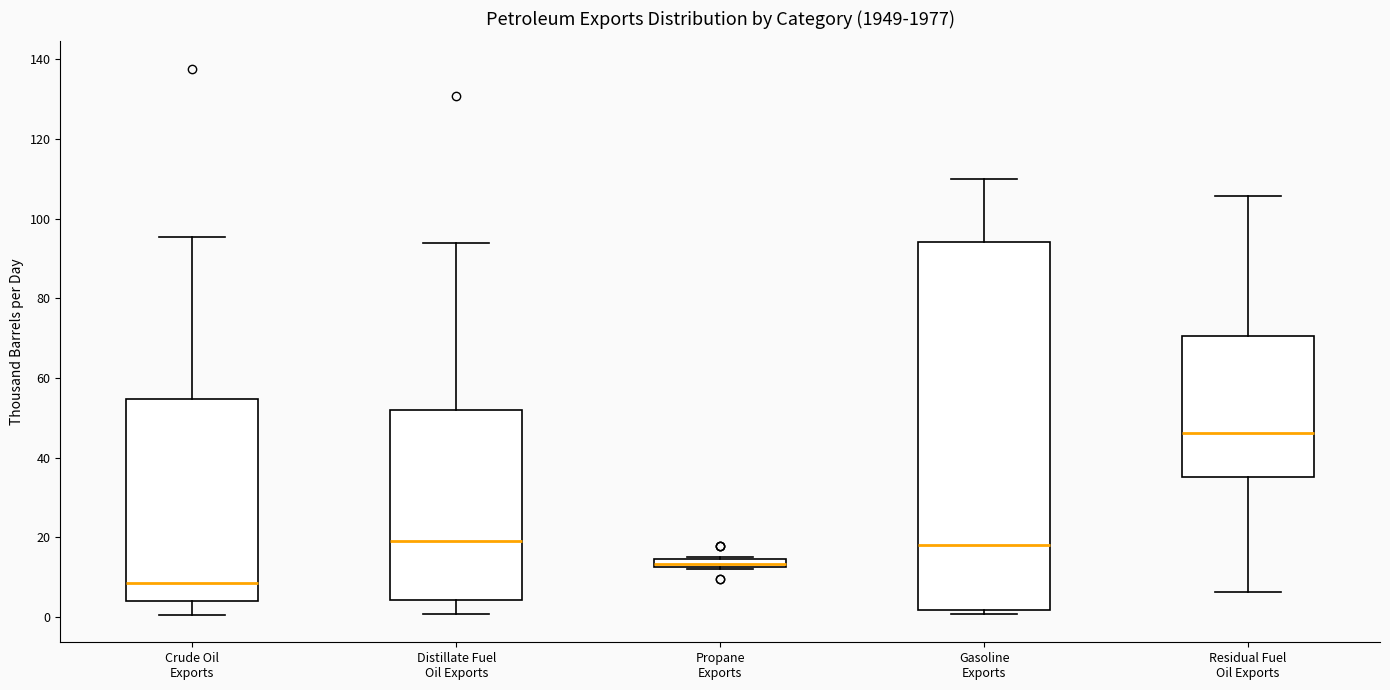

Which box's median line is the lowest?

Crude Oil Exports